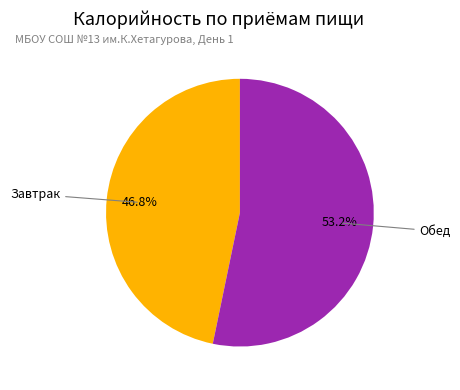

Does any single category account for the majority?

Yes